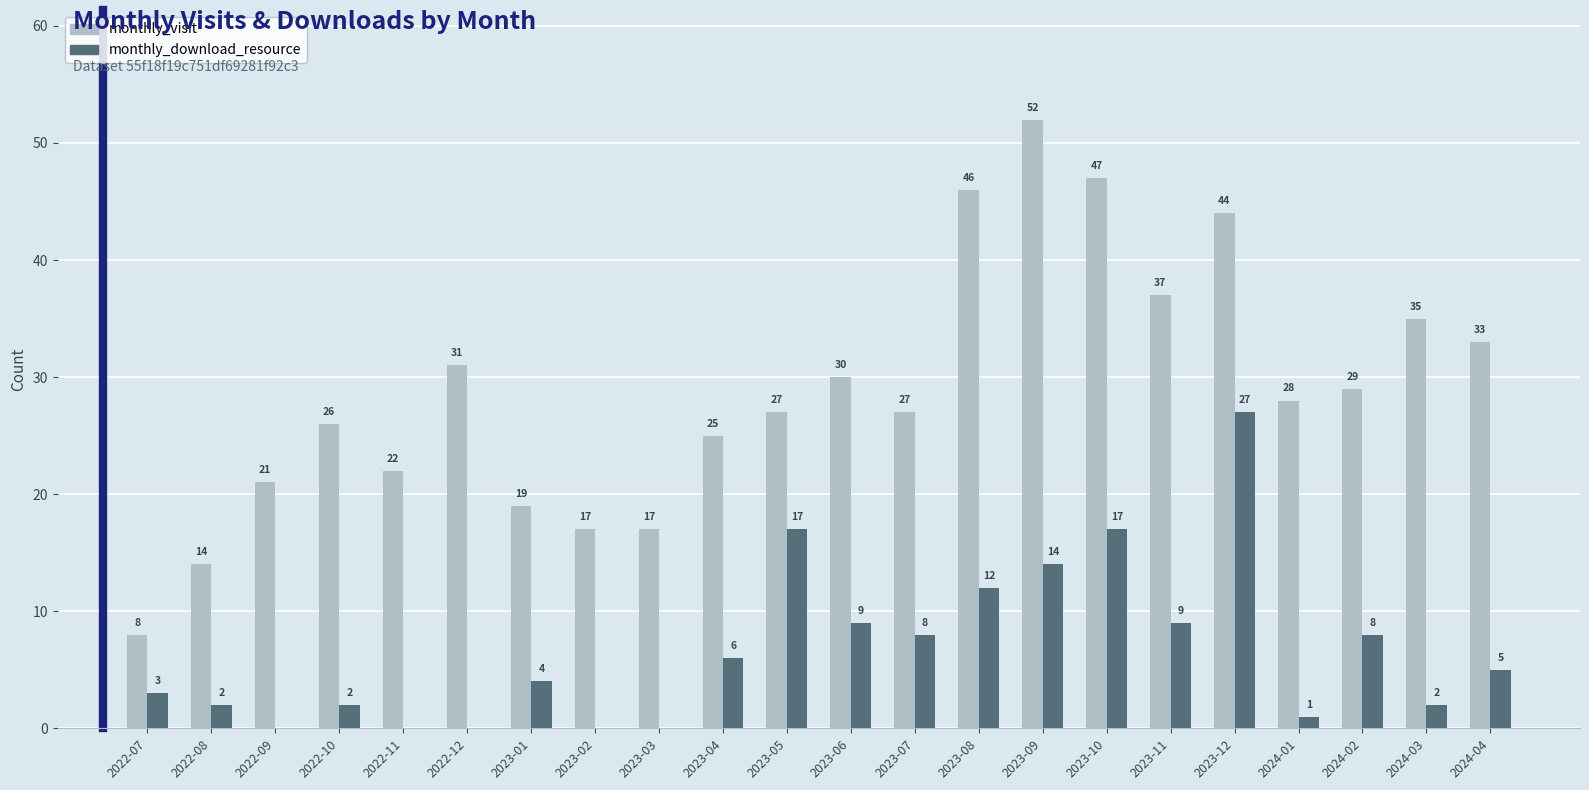

At which label does monthly_download_resource first exceed 5?

2023-04